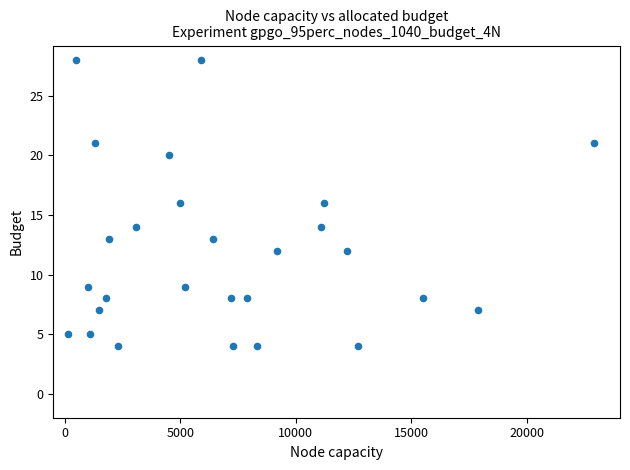

What is the range of X values (max minus min)?

22760